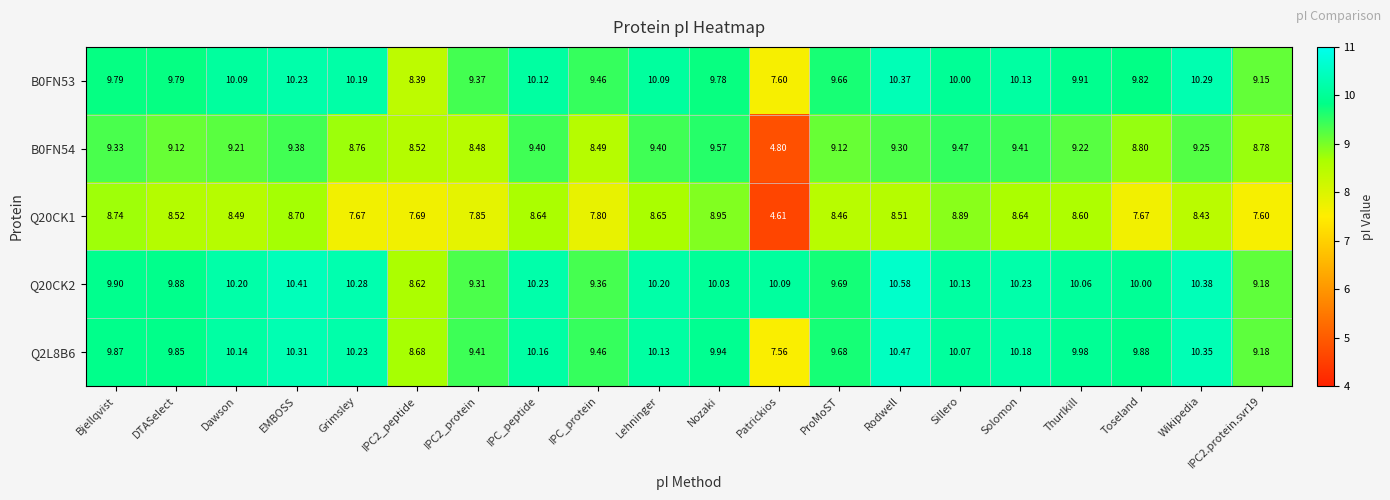

Which category has the highest value across all series?

Rodwell